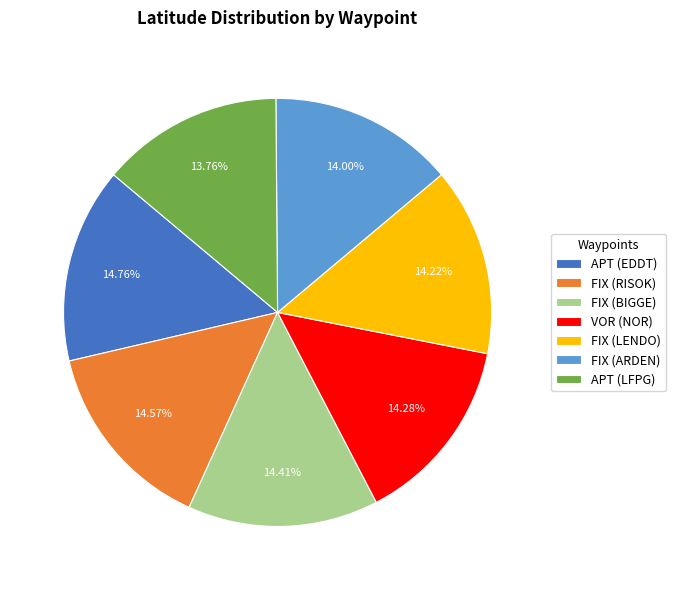

Is the sum of APT (LFPG) and VOR (NOR) greater than half?

No